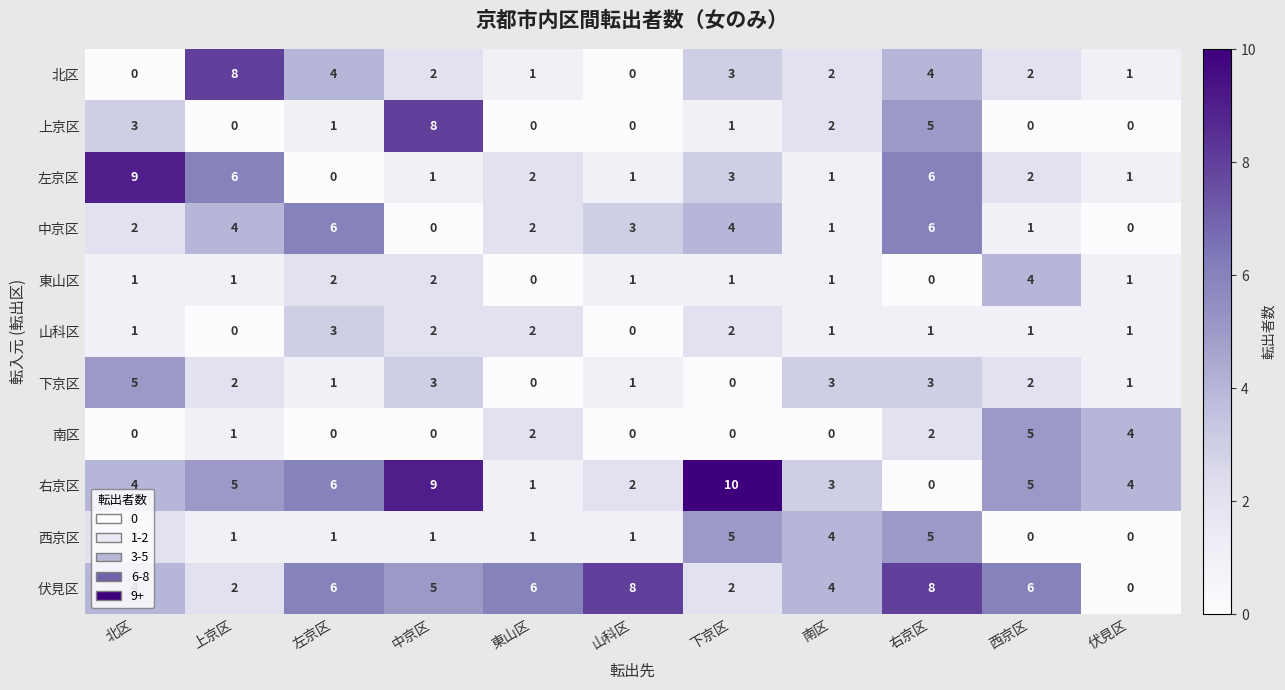

At which label does 下京区 first exceed 2?

北区